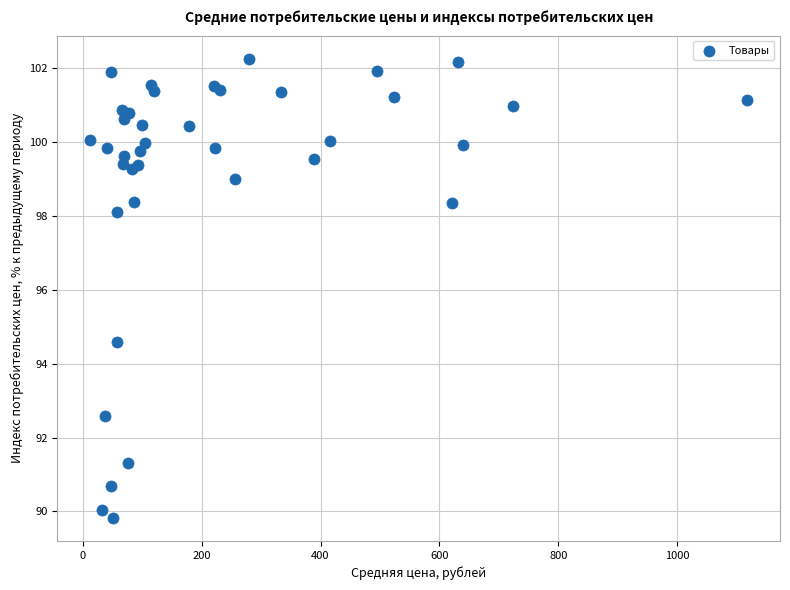

What Y value in the scatter plot is closest to 96?

94.6